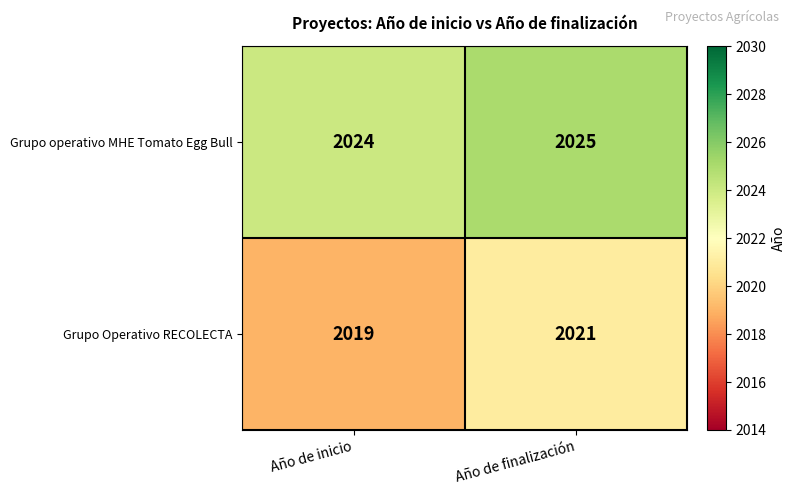

The Grupo Operativo RECOLECTA series shows 2021 at Año de finalización. True or false?

True